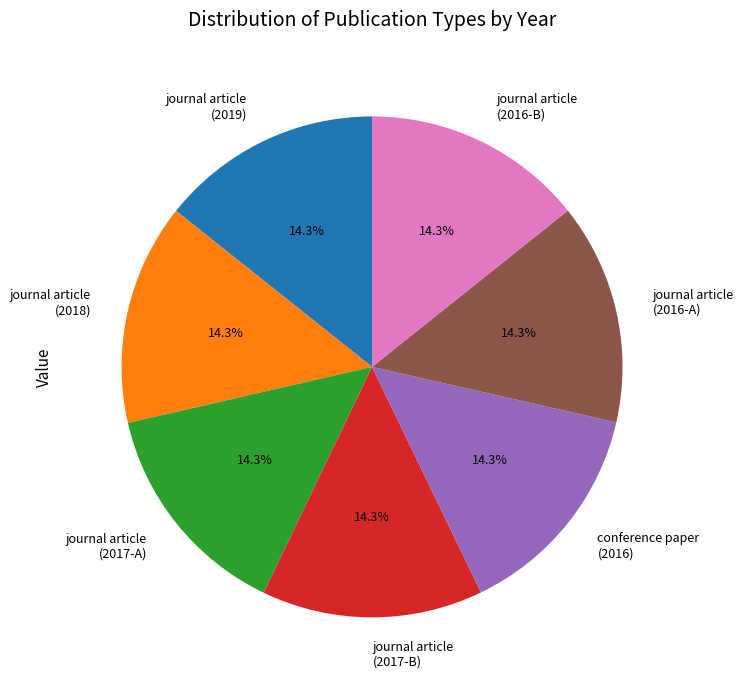

Approximately how many times larger is the value at journal article (2017-B) compared to journal article (2016-B)?

1.0